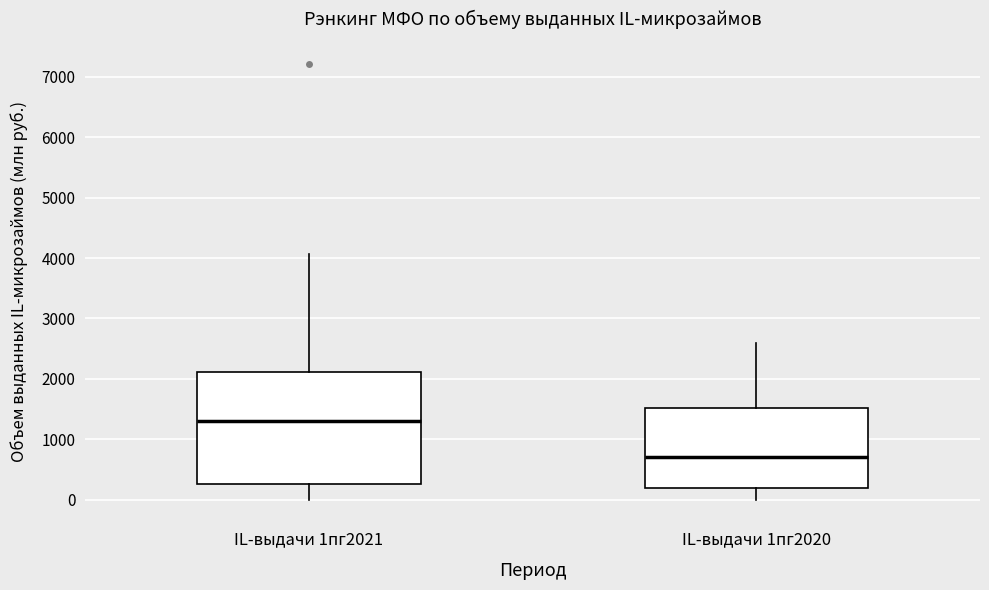

Which box's median line is the highest?

IL-выдачи 1пг2021